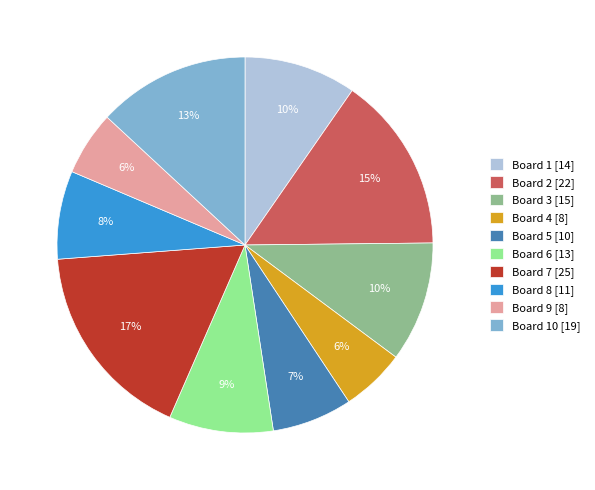

How many segments does this pie chart have?

10